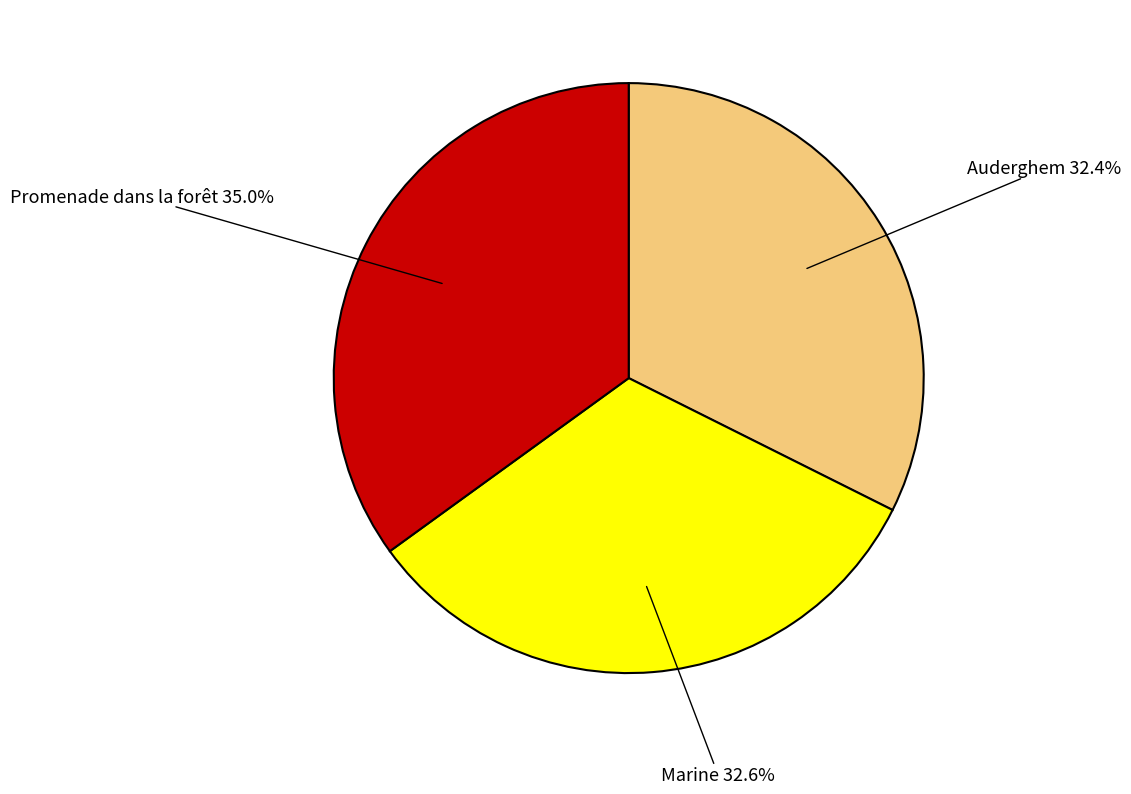

Is there a majority slice in this chart?

No